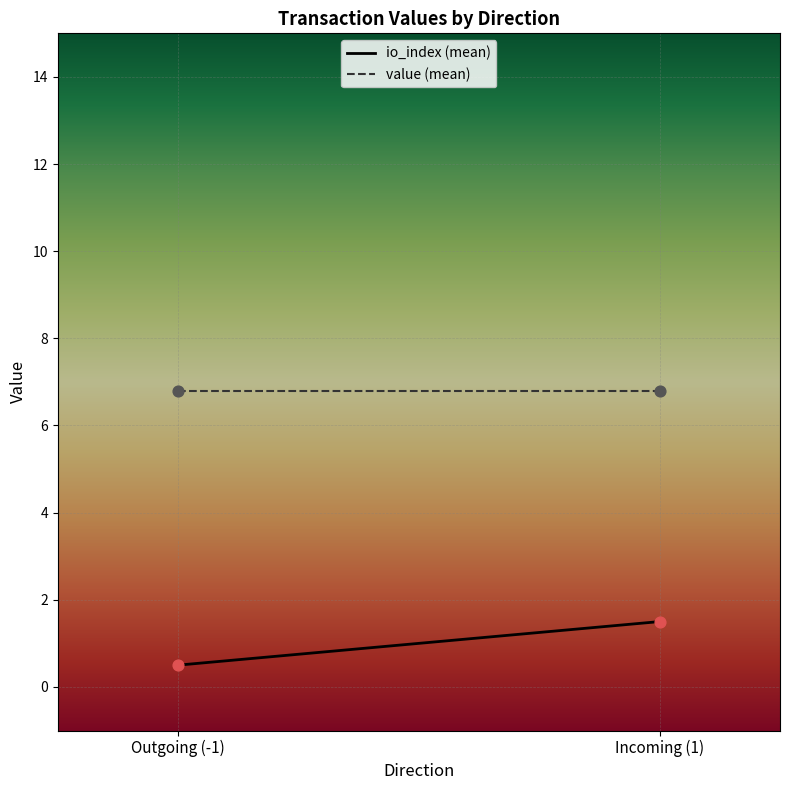

Which series contains the lowest Y value?

io_index (mean)